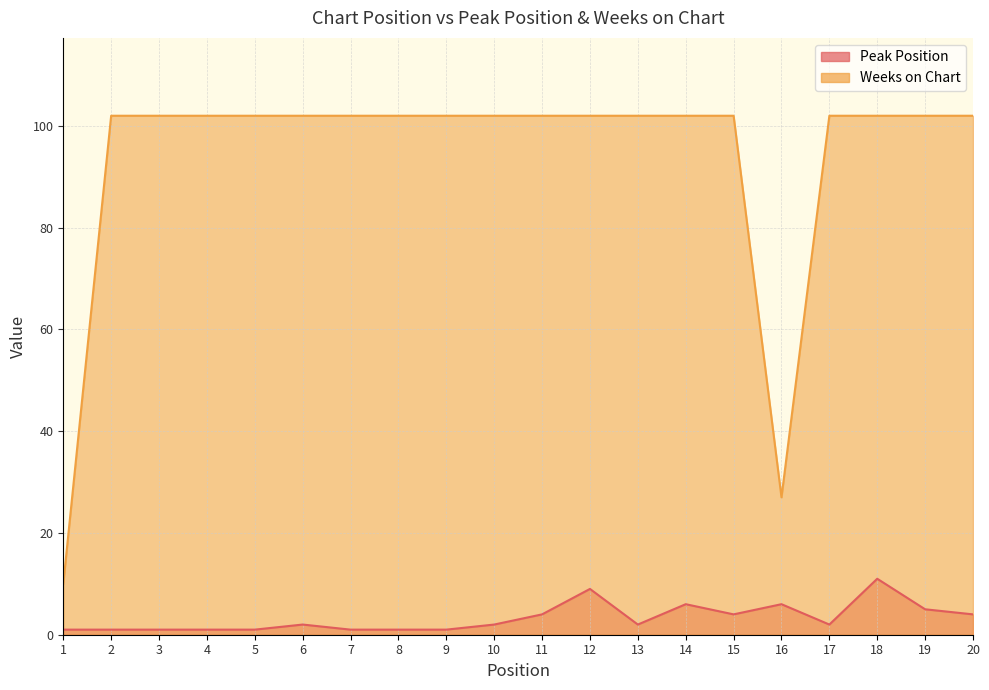

Does the chart display data point markers on the line(s)?

No